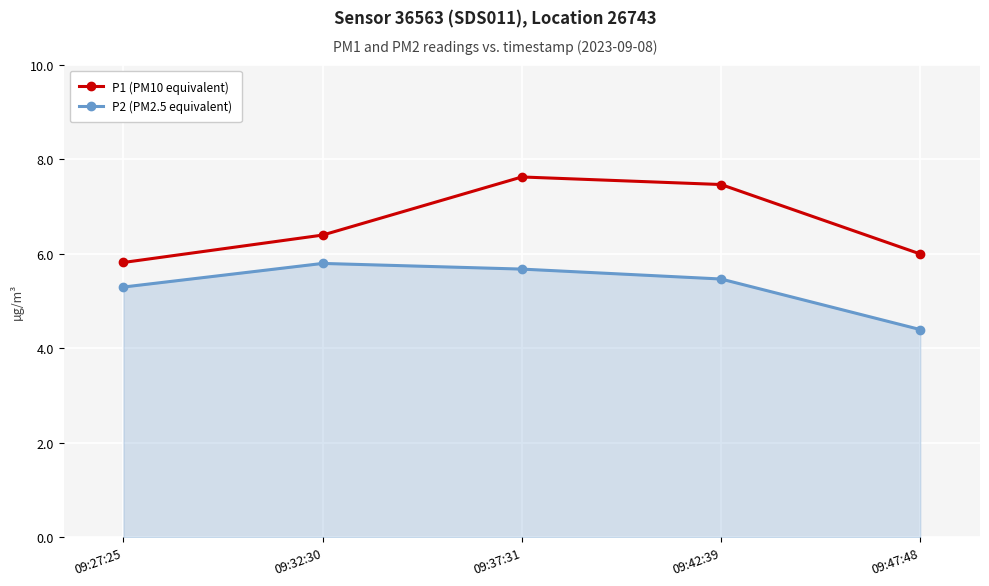

True or false: P1 (PM10 equivalent) has more than 2 points higher than both neighbors.

False